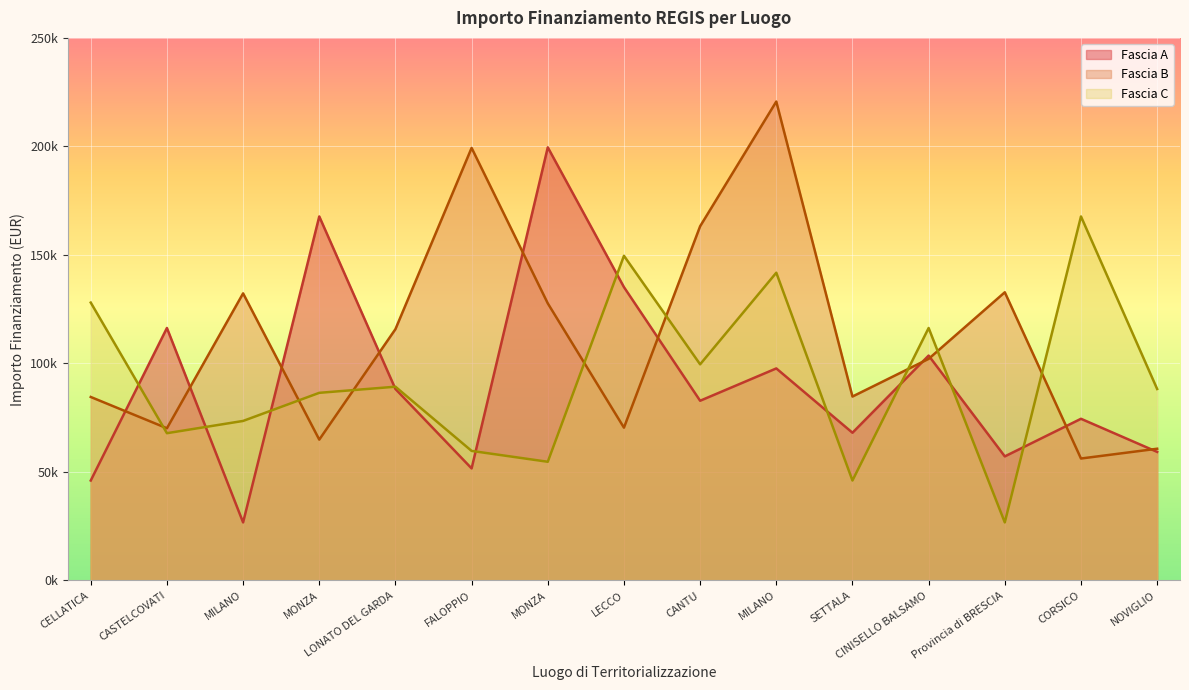

At which label does Fascia A reach its minimum?

MILANO